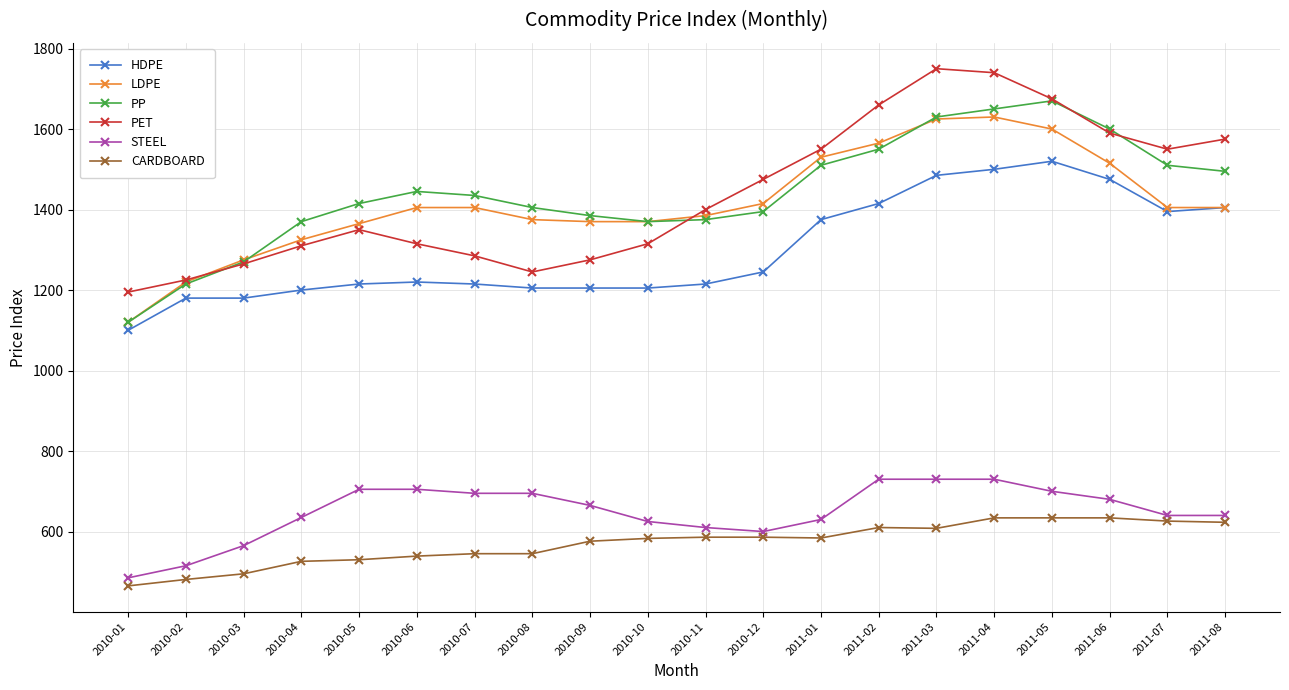

What is the label of the 2nd point from the right?

2011-07